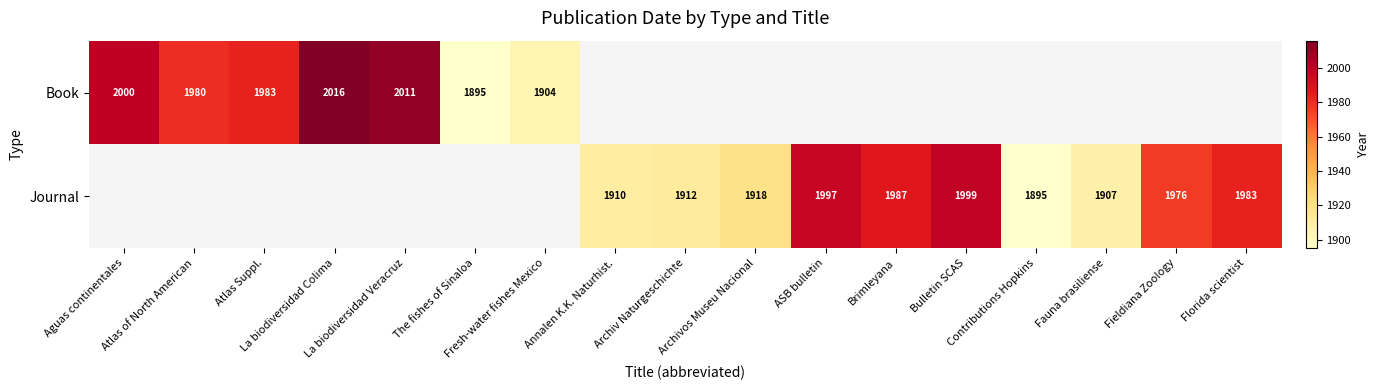

How many positive values does the Book series have?

7